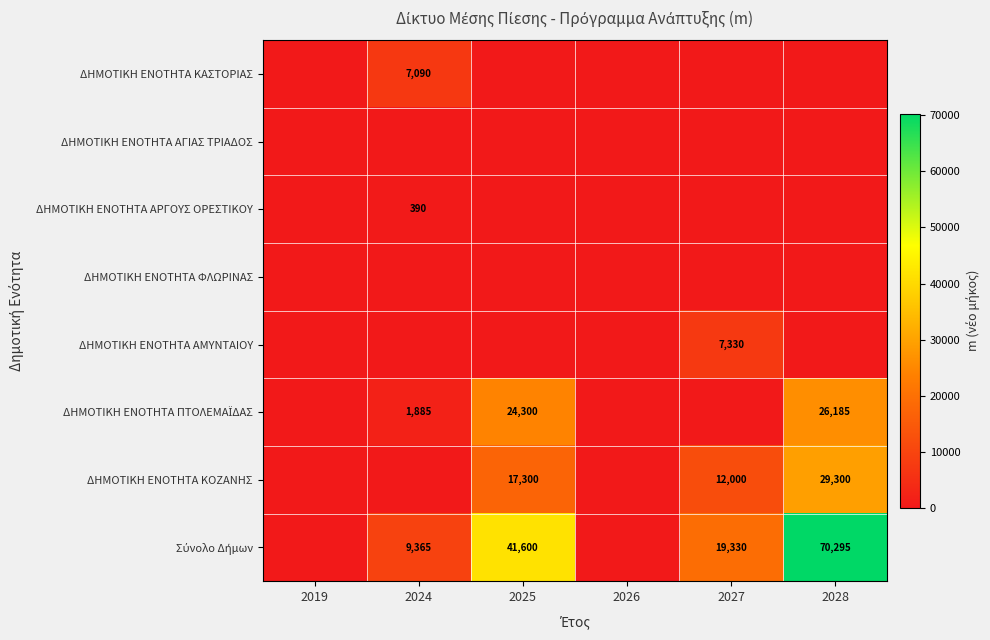

Is it true that ΔΗΜΟΤΙΚΗ ΕΝΟΤΗΤΑ ΚΟΖΑΝΗΣ equals 20382 at 2027?

False